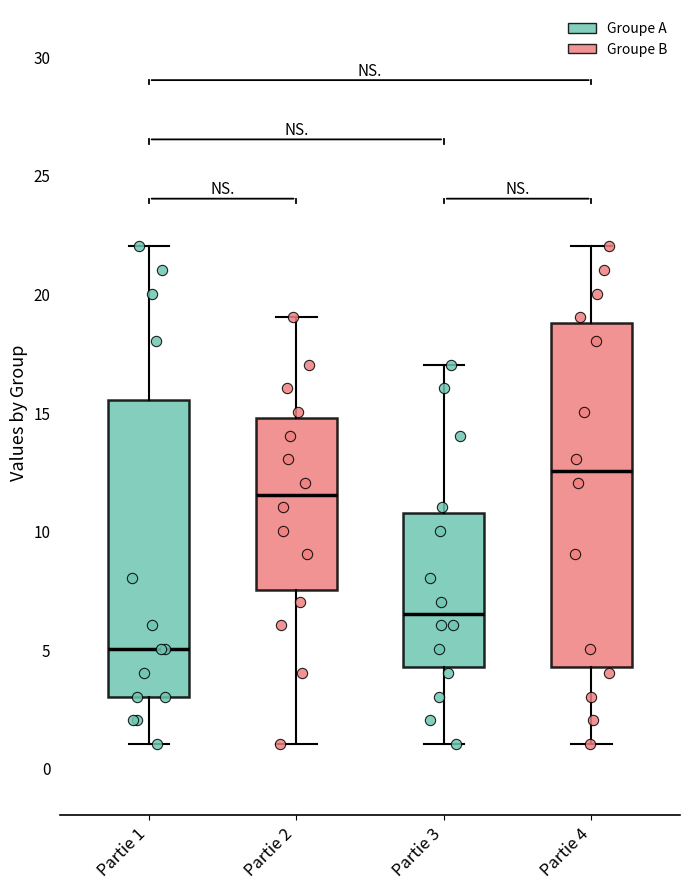

Reading left to right, read every box against the y-axis: the position of its median line, the range the box covers, and the ends of its whiskers. The values are not printed on the chart, so give them approximately, as read against the axis.

Partie 1: median 5.0, box 3.0 to 15.5, whiskers 1.0 to 22.0
Partie 2: median 11.5, box 7.5 to 15.0, whiskers 1.0 to 19.0
Partie 3: median 6.5, box 4.5 to 11.0, whiskers 1.0 to 17.0
Partie 4: median 12.5, box 4.5 to 19.0, whiskers 1.0 to 22.0